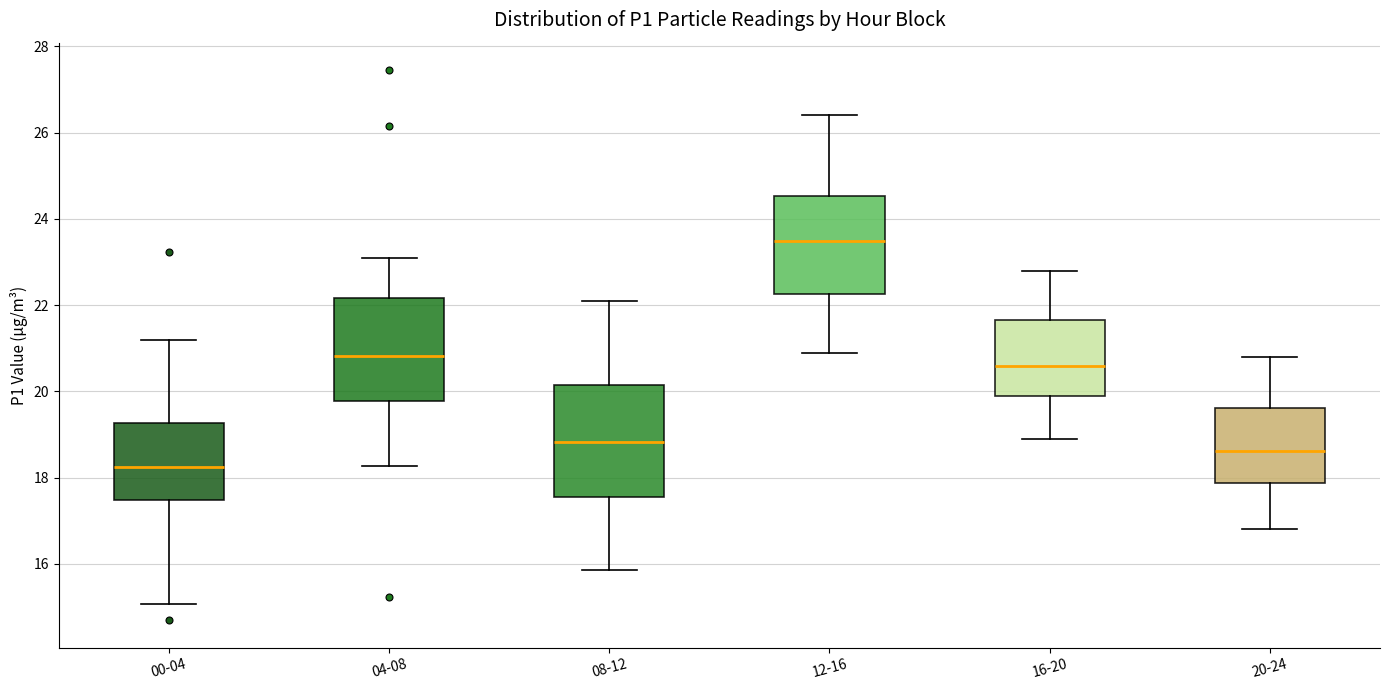

Which box has the highest median line?

12-16